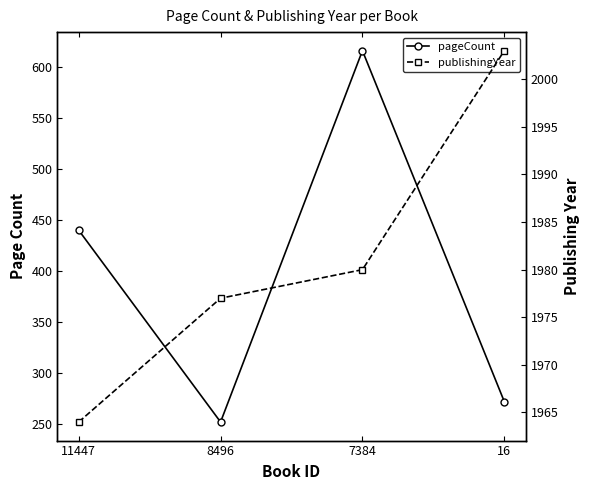

What is the approximate value of pageCount at 11447, to the nearest 50?

450